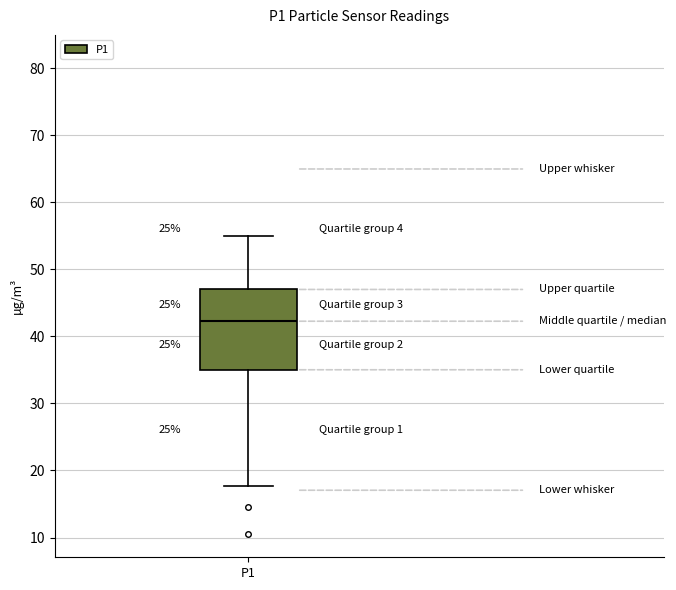

Read this box plot against the y-axis: the position of the median line, the range covered by the box, and the ends of both whiskers. The values are not printed on the chart, so give them approximately, as read against the axis.

median 42, box 35 to 47, whiskers 18 to 55